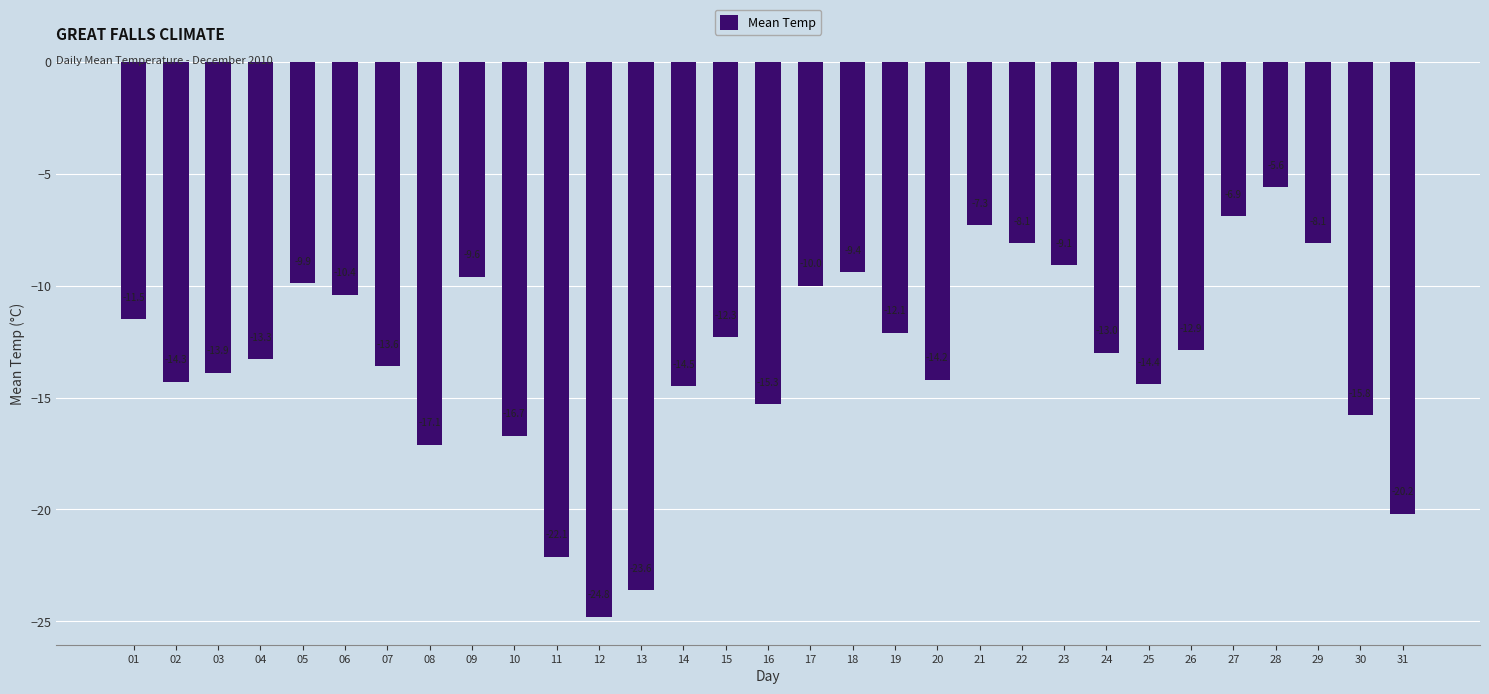

The chart shows a value of -8.1 at 29. True or false?

True